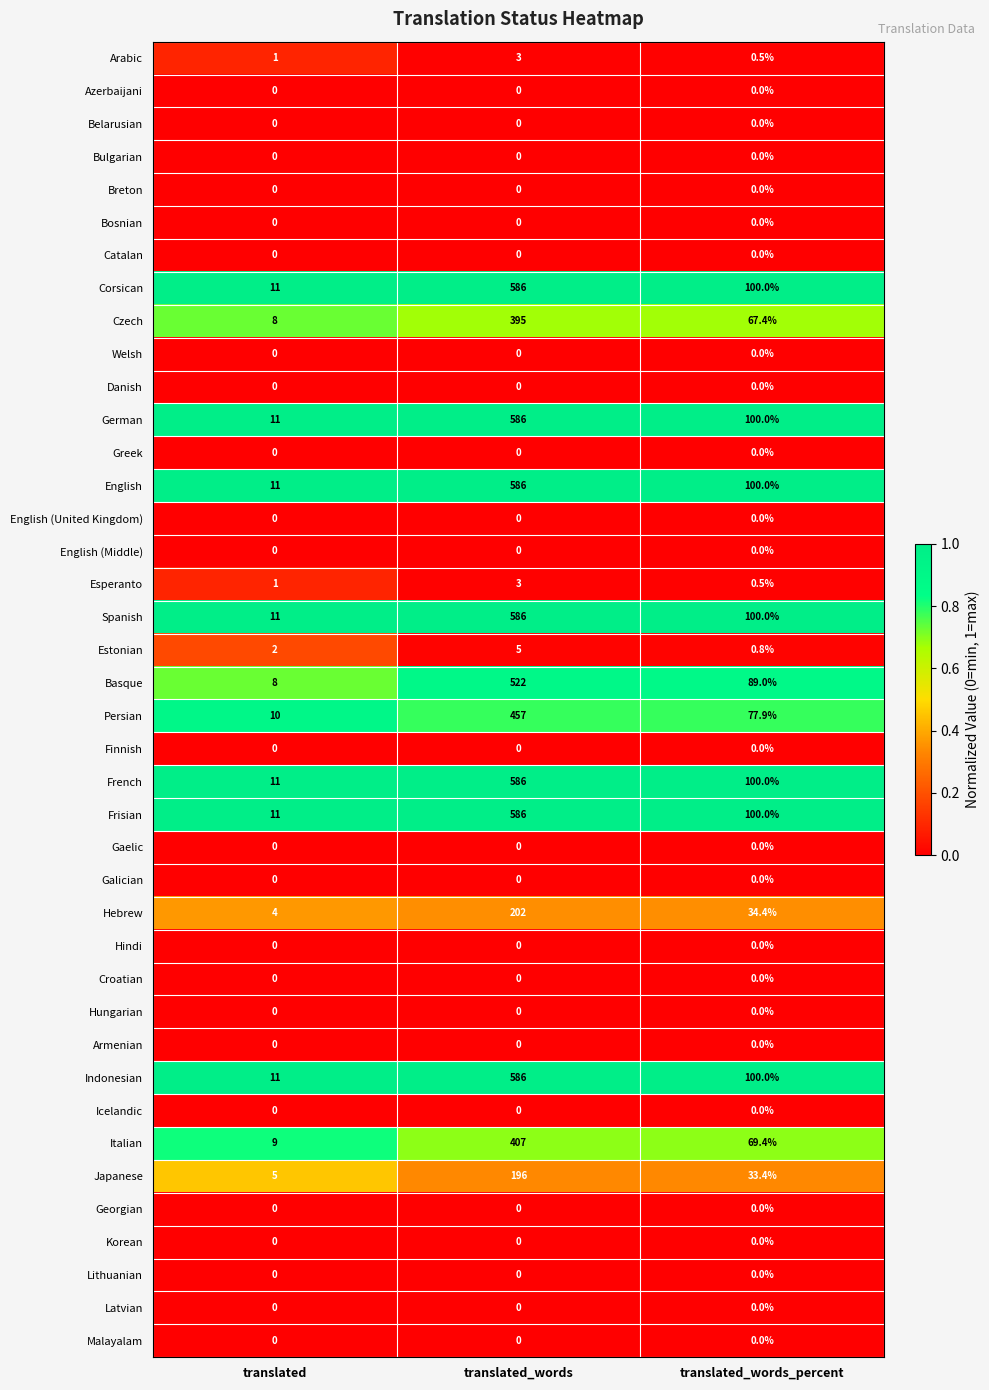

Which category has the highest value in the French series?

translated_words